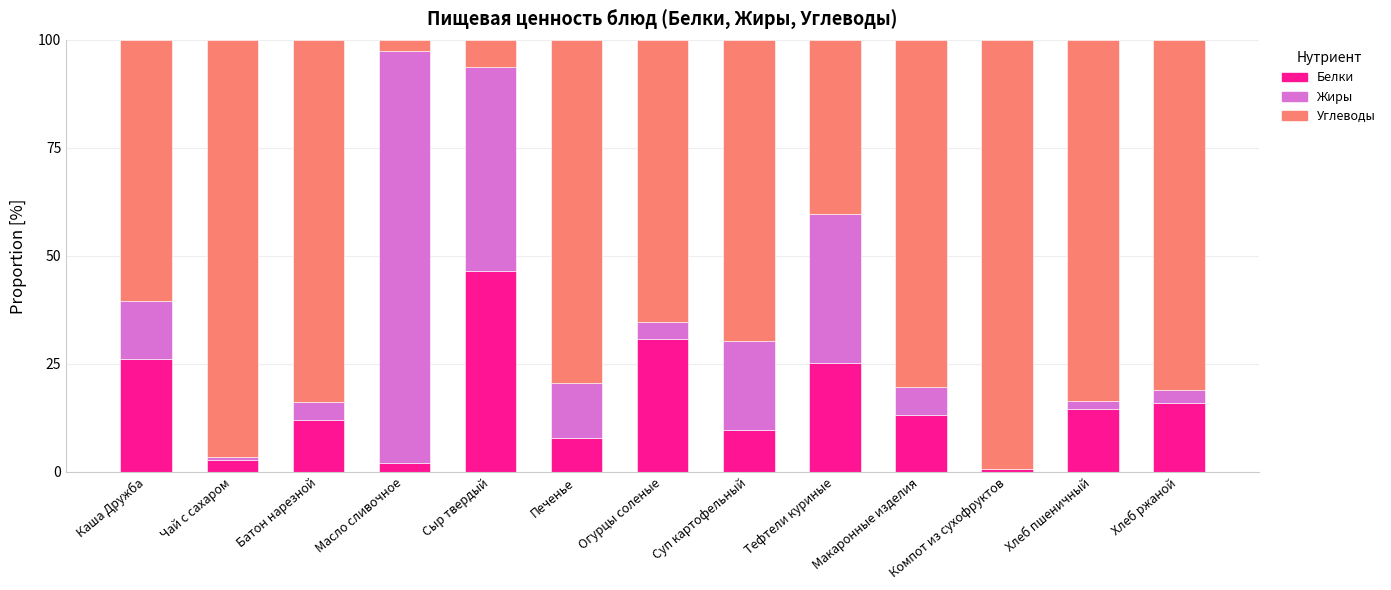

True or false: Белки has a value of 25.2 at Тефтели куриные.

True